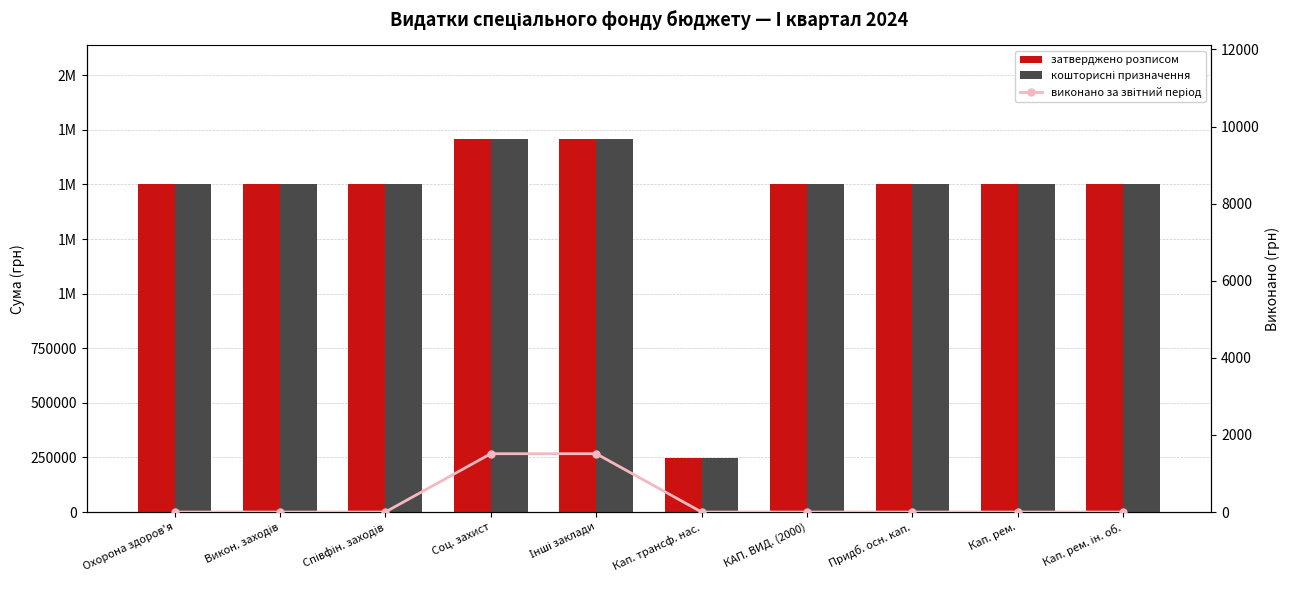

How many data points in затверджено розписом are less than 1500000?

1